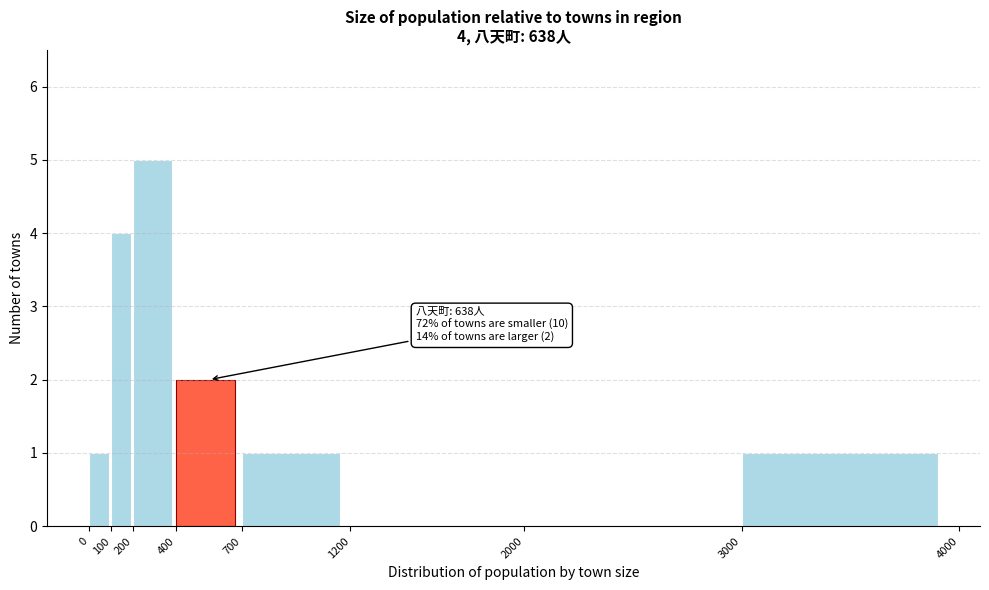

Over which range of the x-axis is the bar tallest?

200 to 400